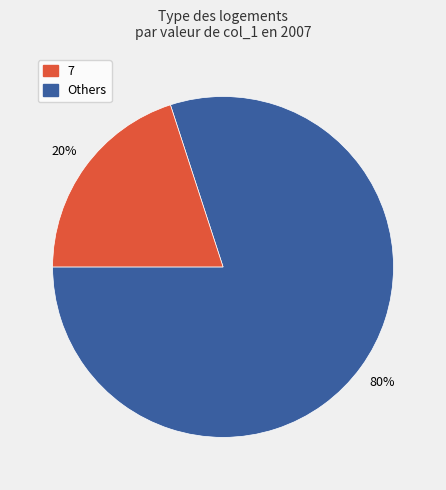

How many slices are in this pie chart?

2